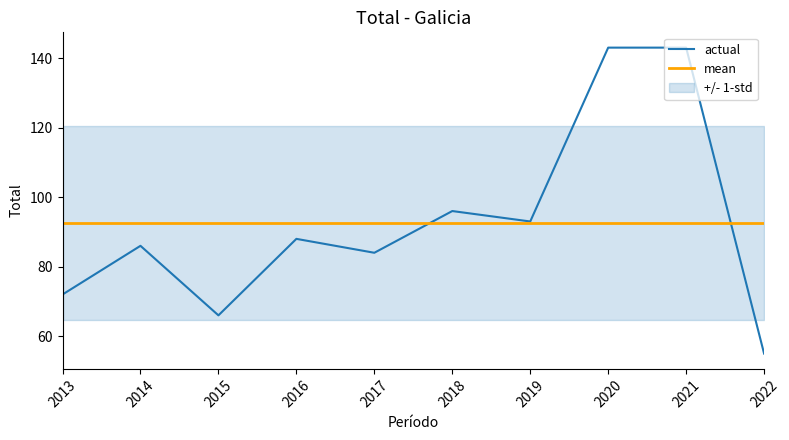

Reading left to right, transcribe all the data shown in this chart.

actual: 72.0	86.0	66.0	88.0	84.0	96.0	93.0	143.0	143.0	55.0
mean: 92.6	92.6	92.6	92.6	92.6	92.6	92.6	92.6	92.6	92.6